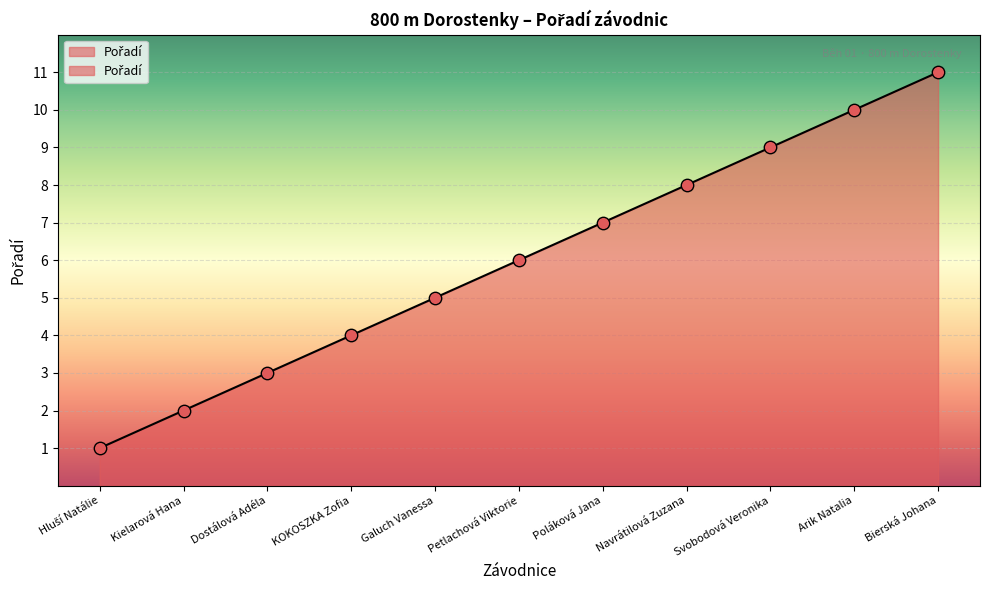

What is the ratio of the value at Dostálová Adéla to the value at Bierská Johana?

0.3